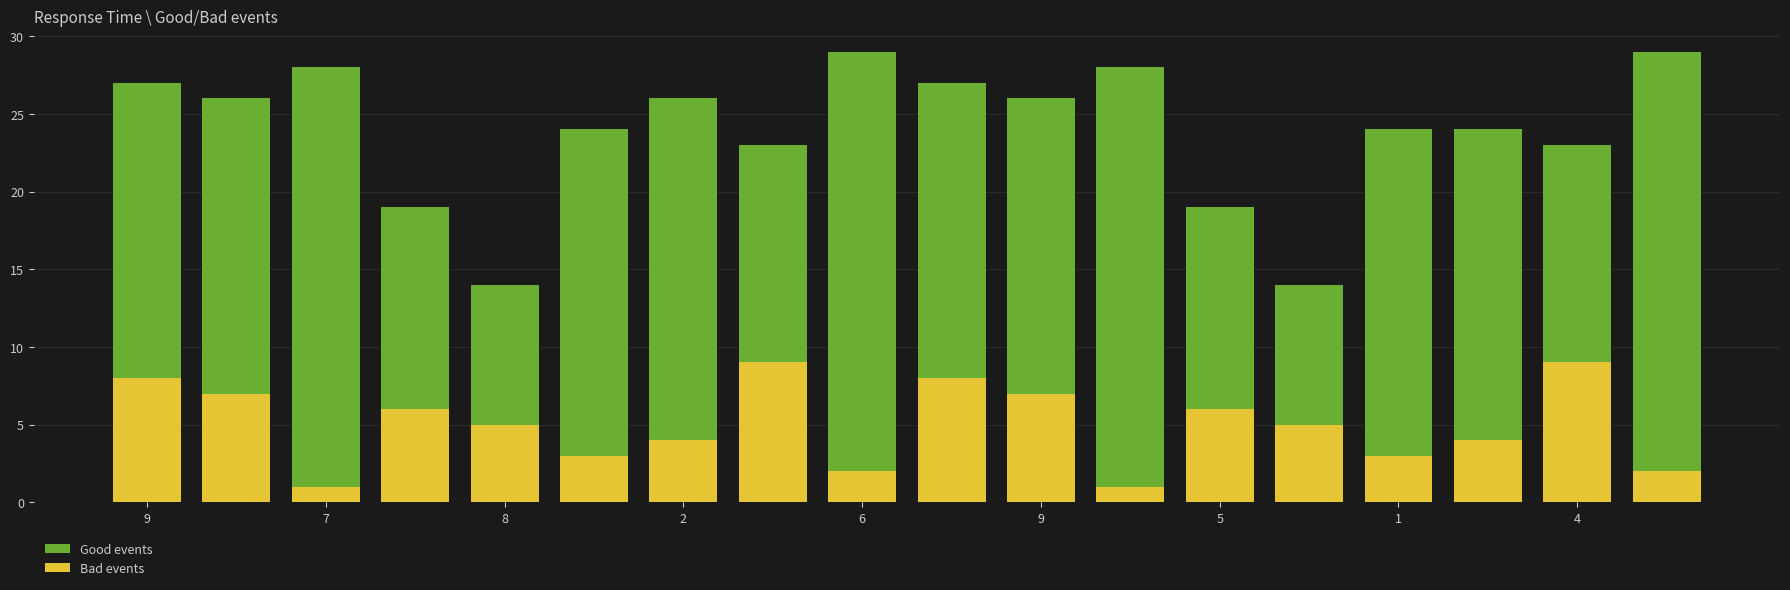

What is the value of the Bad events bar at the 4th from the left?

6